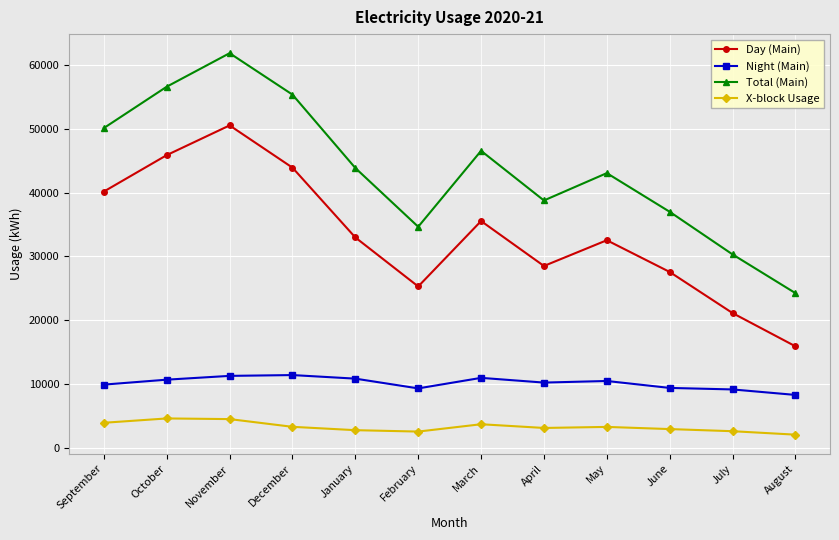

What position from the left is November?

3